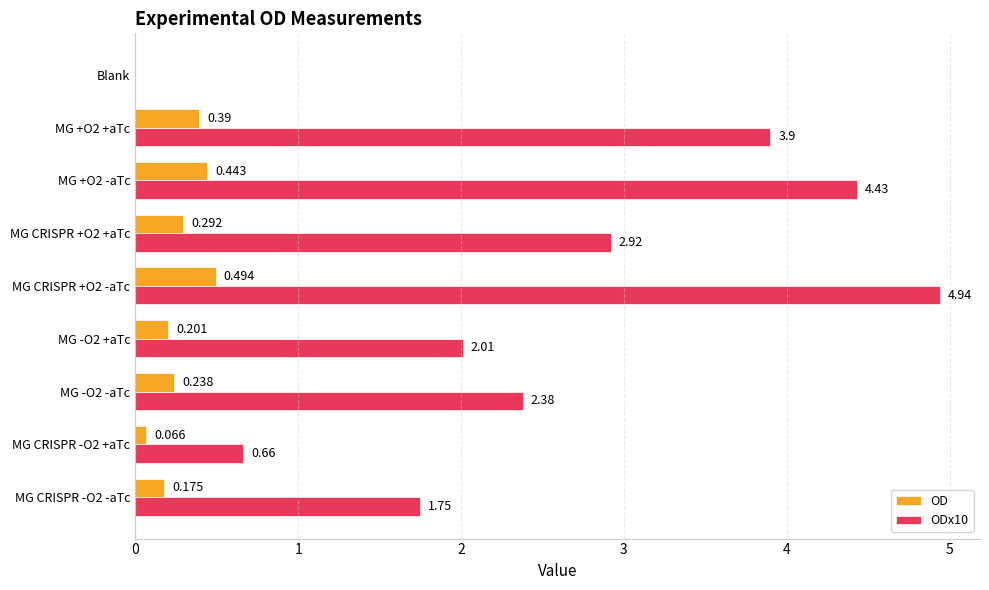

Is the value of ODx10 at MG CRISPR +O2 -aTc greater than the value of OD at MG CRISPR -O2 -aTc?

Yes